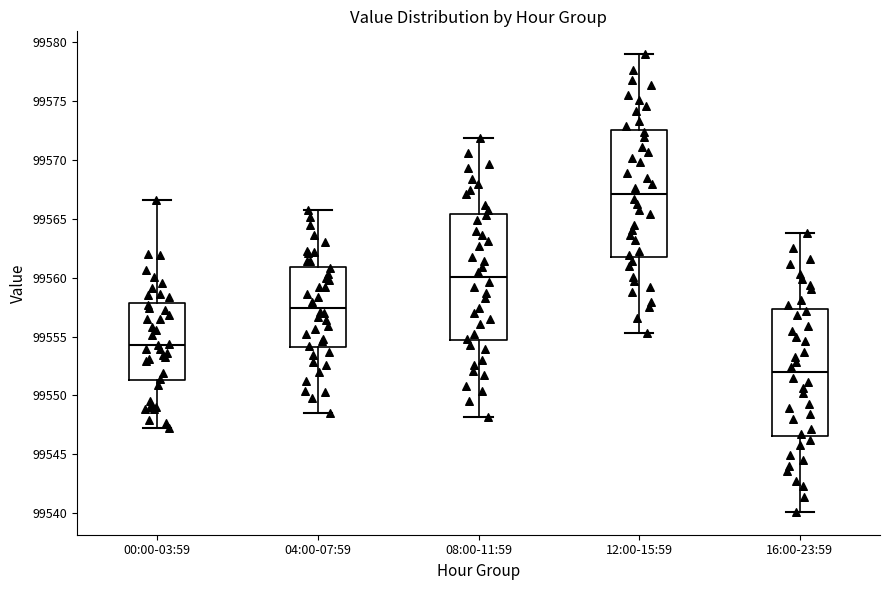

Where is the lower edge of the box for 16:00-23:59 on the y-axis? The values are not printed on the chart, so give them approximately, as read against the axis.

99546.5